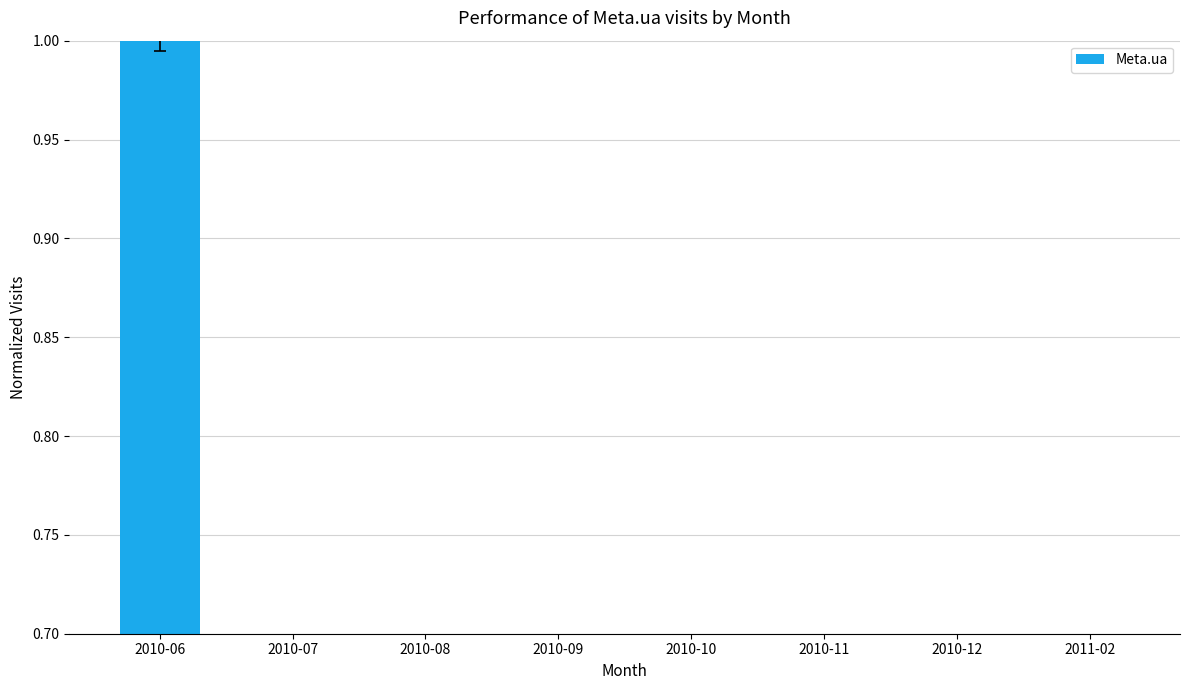

At which category does the chart reach its peak across all series?

2010-06